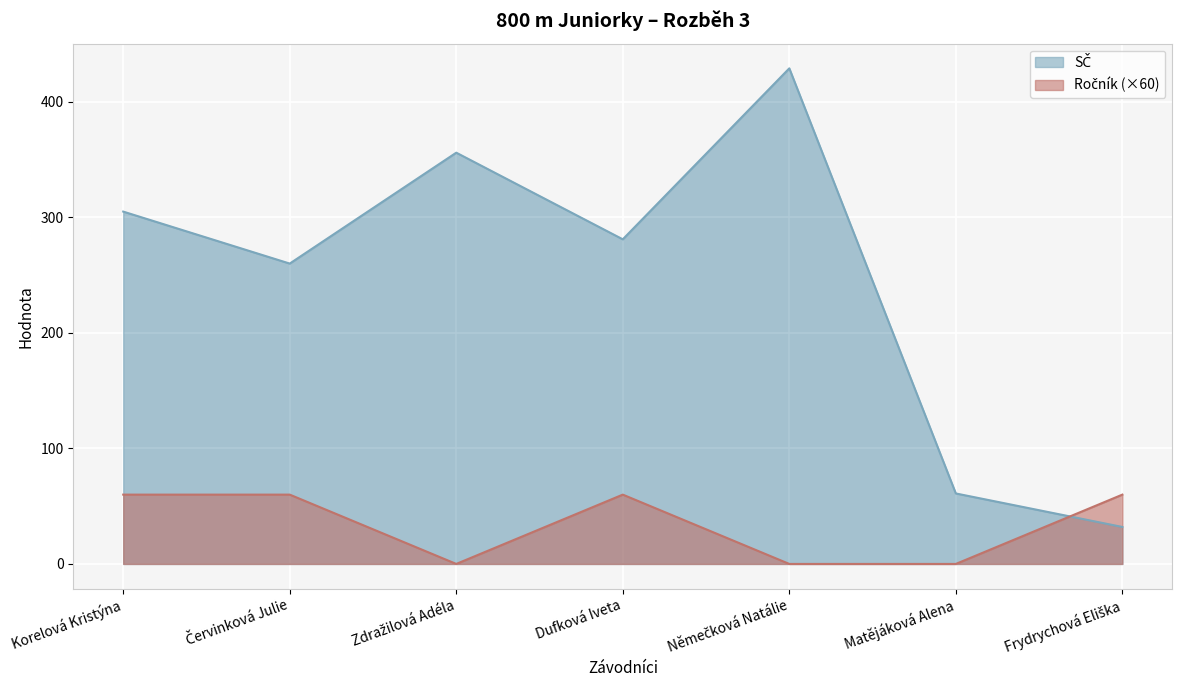

How many interior local peaks does the Ročník series have?

1